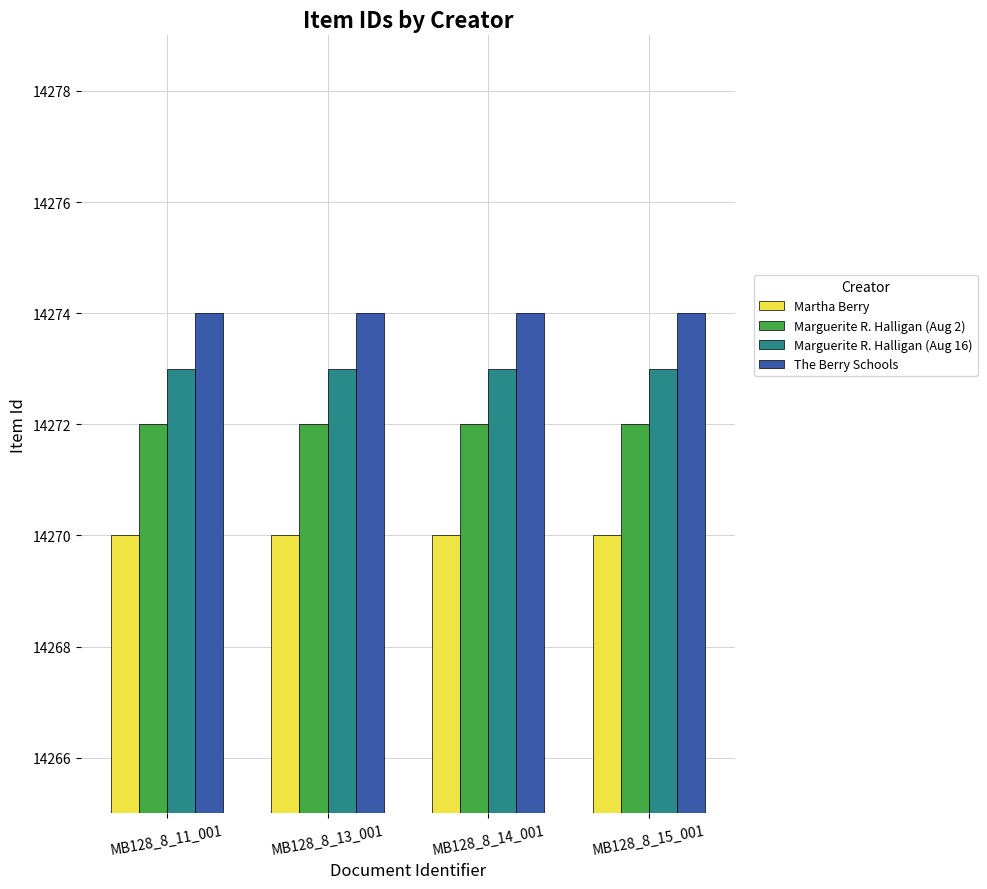

What is the greatest value displayed?

14274